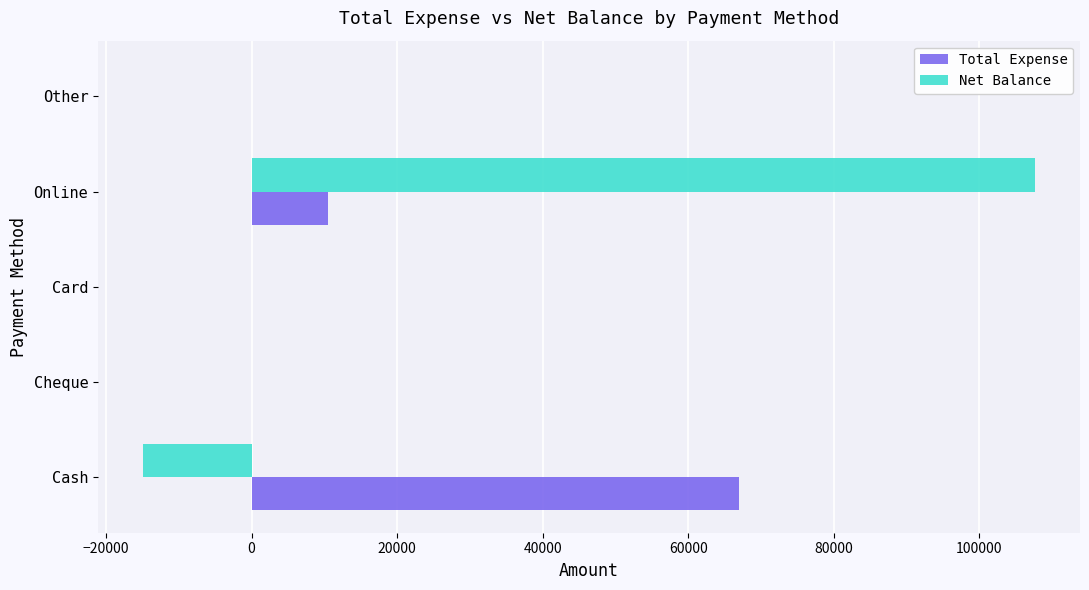

At which category is the sum across all series the highest?

Online